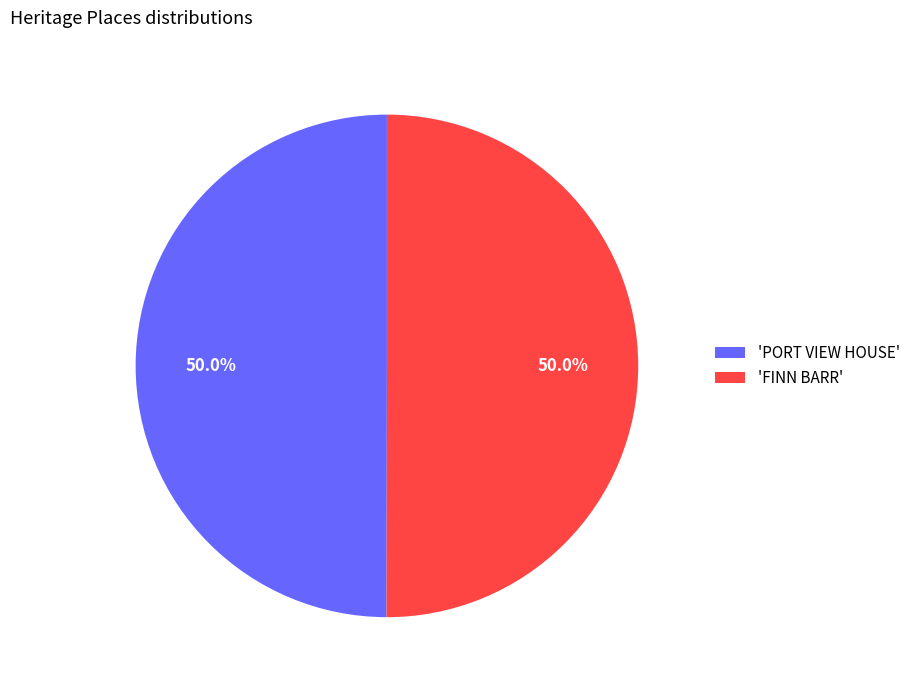

Count the number of slices in the pie.

2